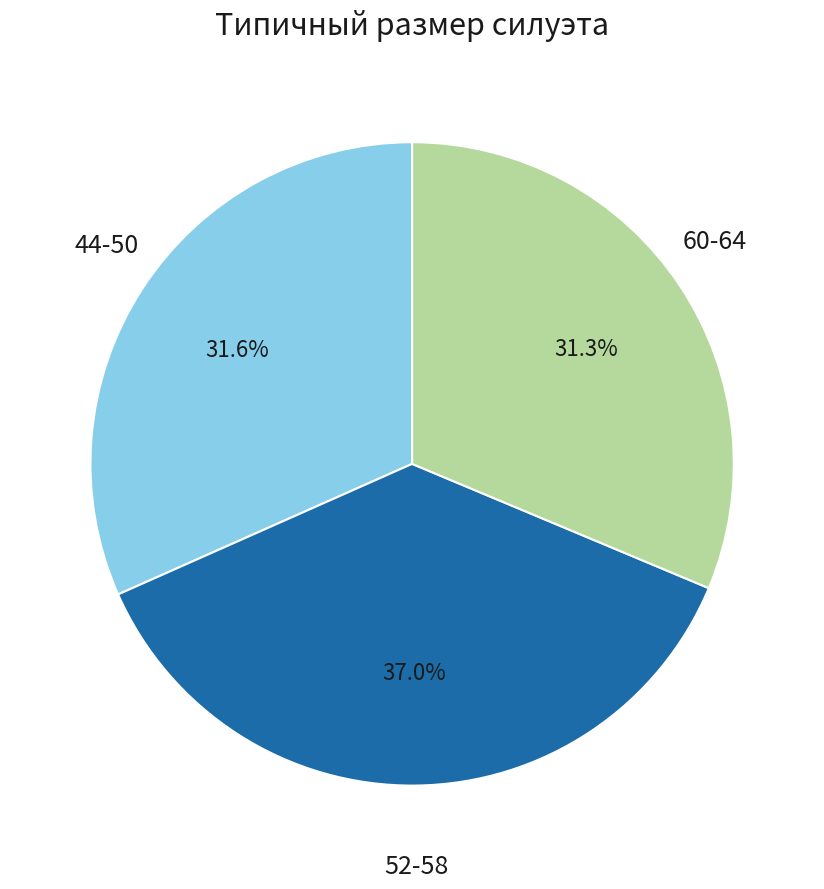

How many slices are in this pie chart?

3